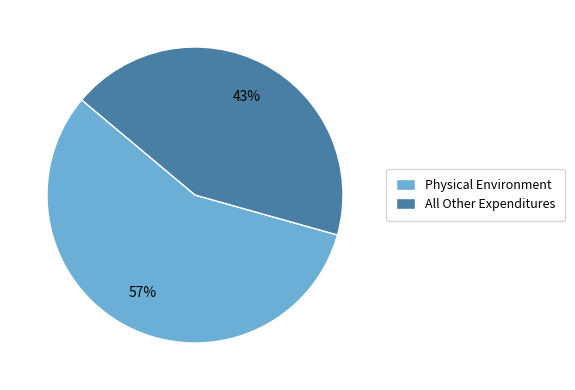

Which has a higher value, Physical Environment or All Other Expenditures?

Physical Environment